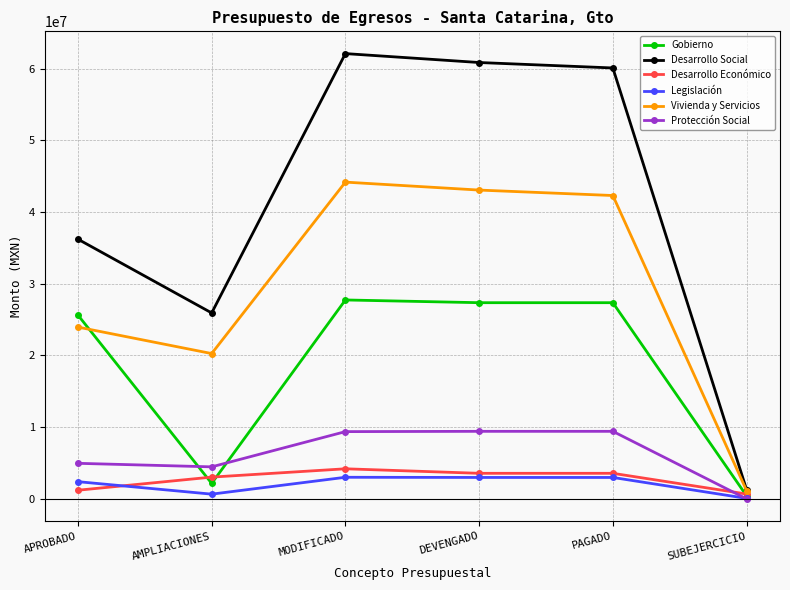

What position from the right is SUBEJERCICIO?

1